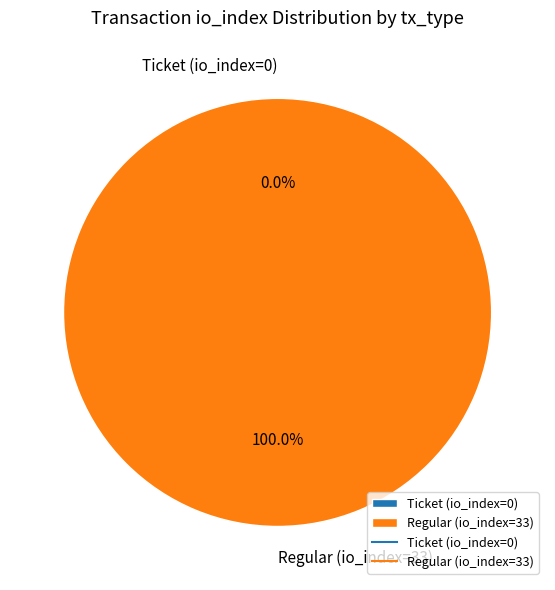

How many slices are in this pie chart?

2